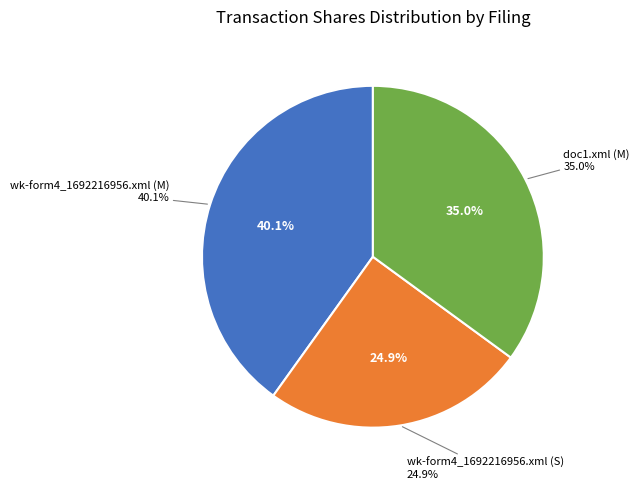

What is the change in value from wk-form4_1692216956.xml (M) to doc1.xml (M)?

-1984